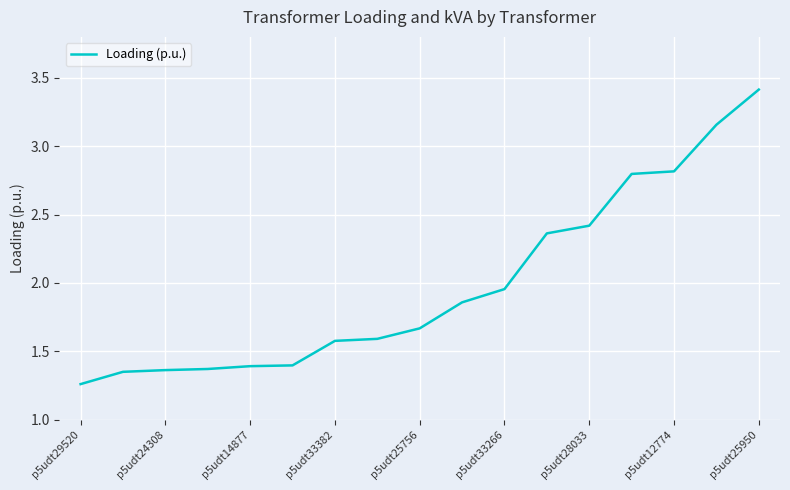

What is the maximum value shown in the chart?

3.4